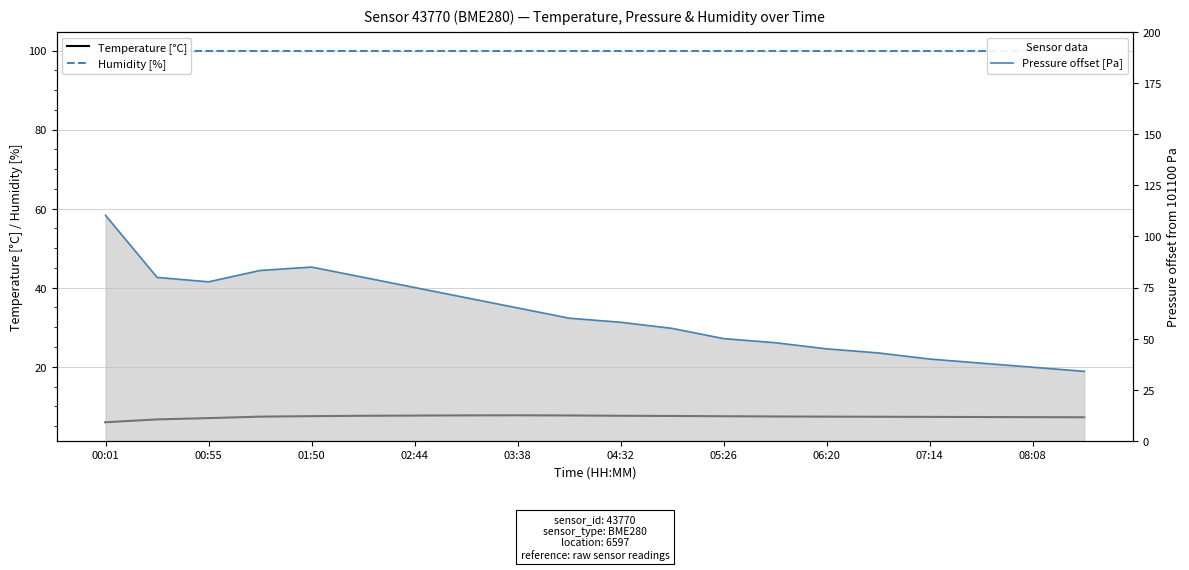

Is the value of Humidity [%] at 08:08 greater than the value of Pressure offset [Pa] at 16?

Yes